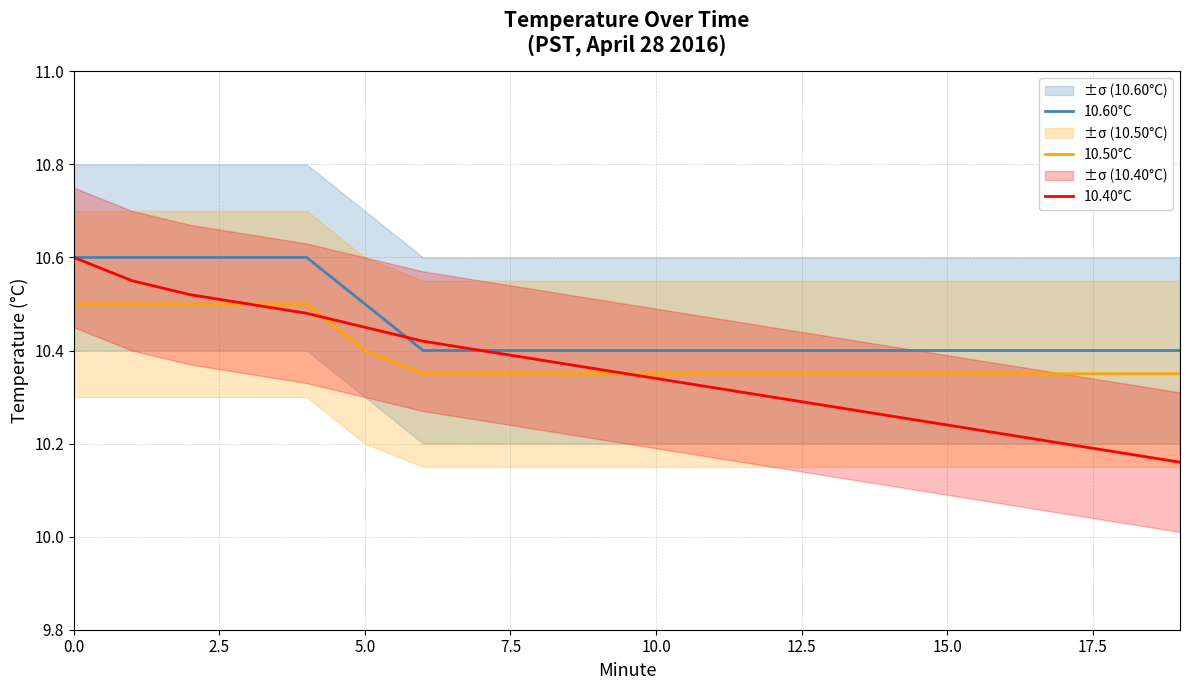

True or false: 10.60°C and 10.50°C intersect in this chart.

False